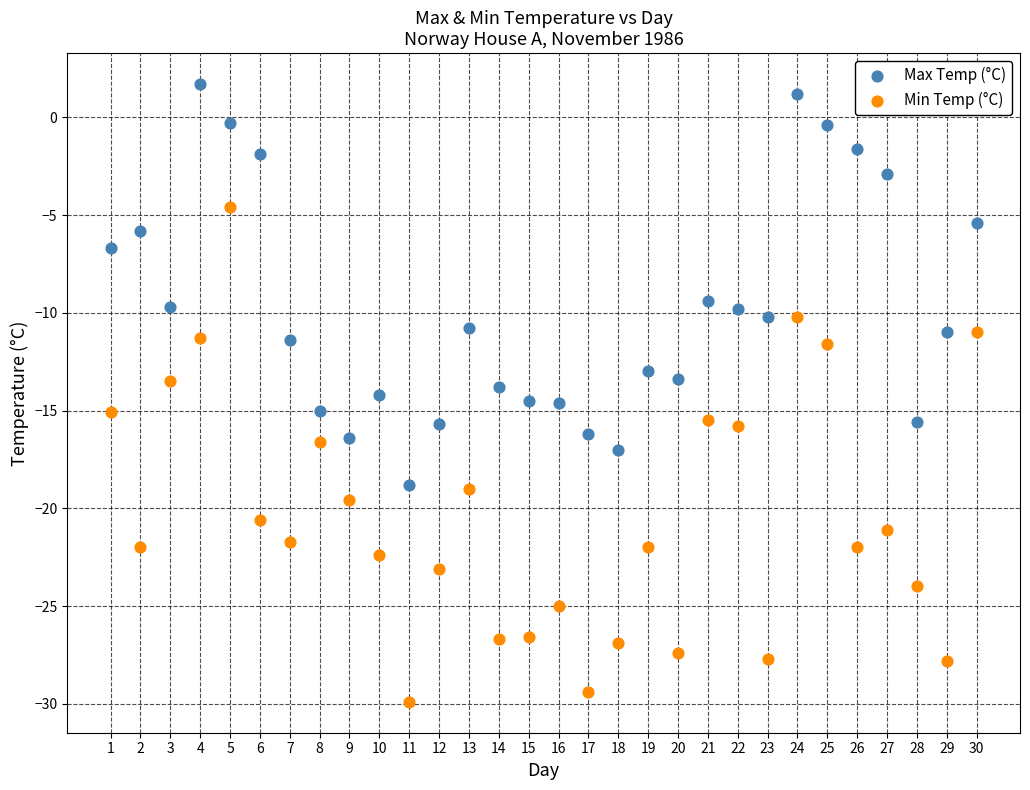

What is the X range (max minus min) for the scatter plot?

29.0